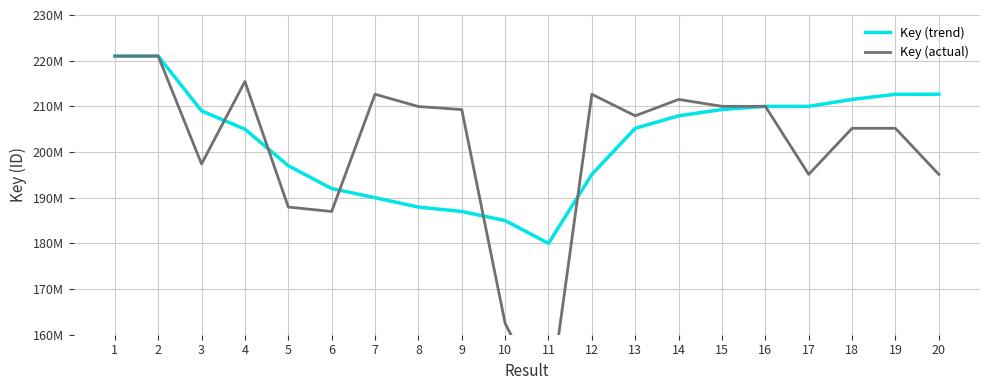

What is the greatest value displayed?

221007853